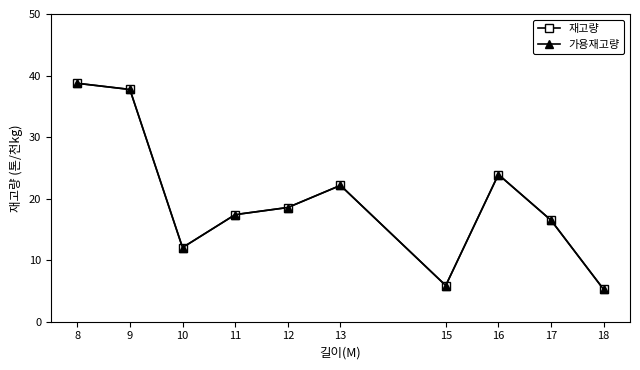

At which category does 가용재고량 reach its first local peak?

13